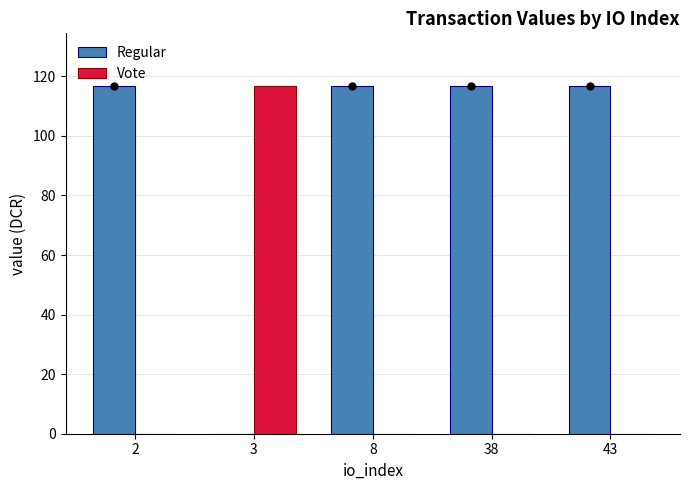

What is the difference between the Regular values at 3 and 43?

116.9